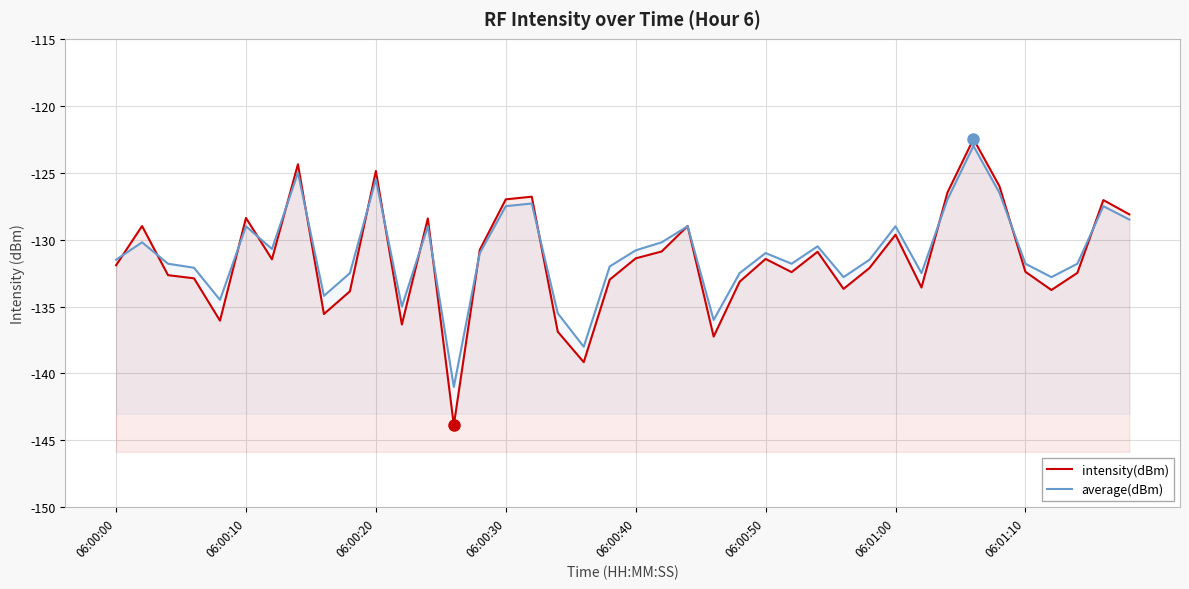

How many intersections are there between intensity(dBm) and average(dBm)?

17